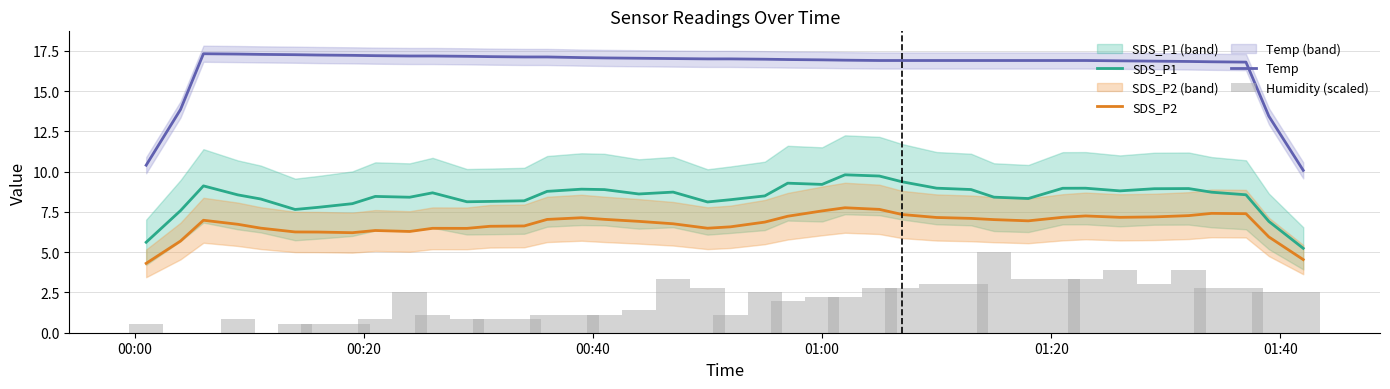

True or false: SDS_P1 and SDS_P2 intersect in this chart.

False